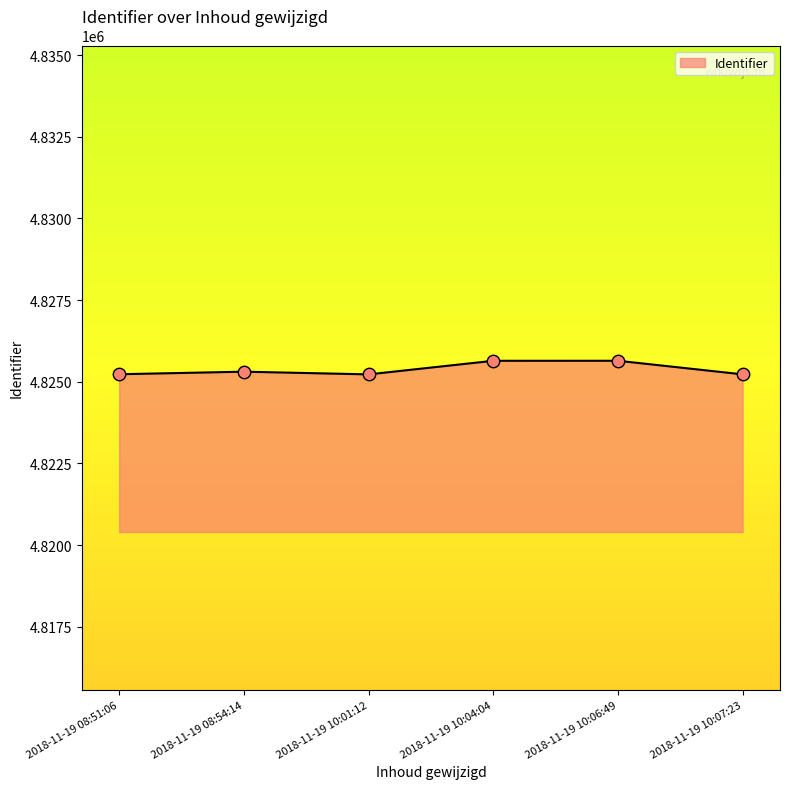

What is the ratio of the value at 2018-11-19 10:06:49 to the value at 2018-11-19 08:51:06?

1.0